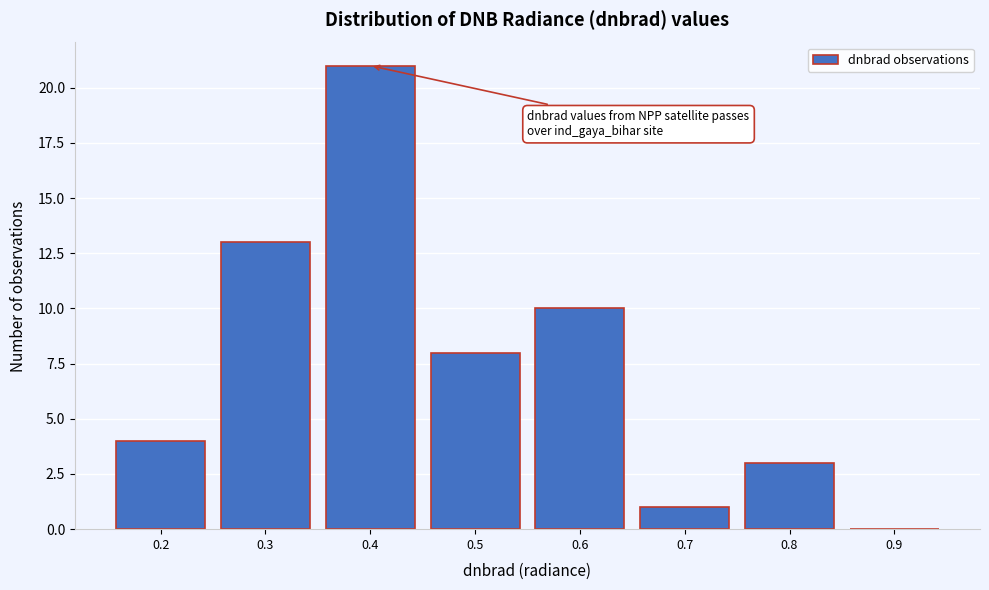

Reading left to right, transcribe all the data shown in this chart.

0.2=4	0.3=13	0.4=21	0.5=8	0.6=10	0.7=1	0.8=3	0.9=0